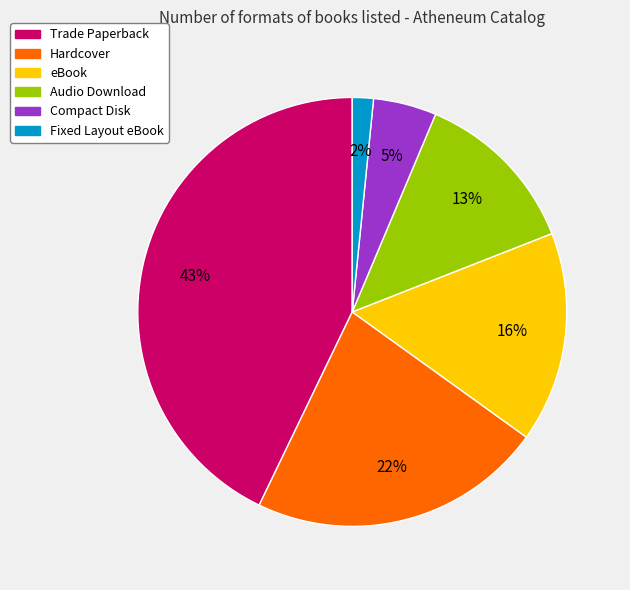

Rank the categories by value from lowest to highest.

Fixed Layout eBook, Compact Disk, Audio Download, eBook, Hardcover, Trade Paperback